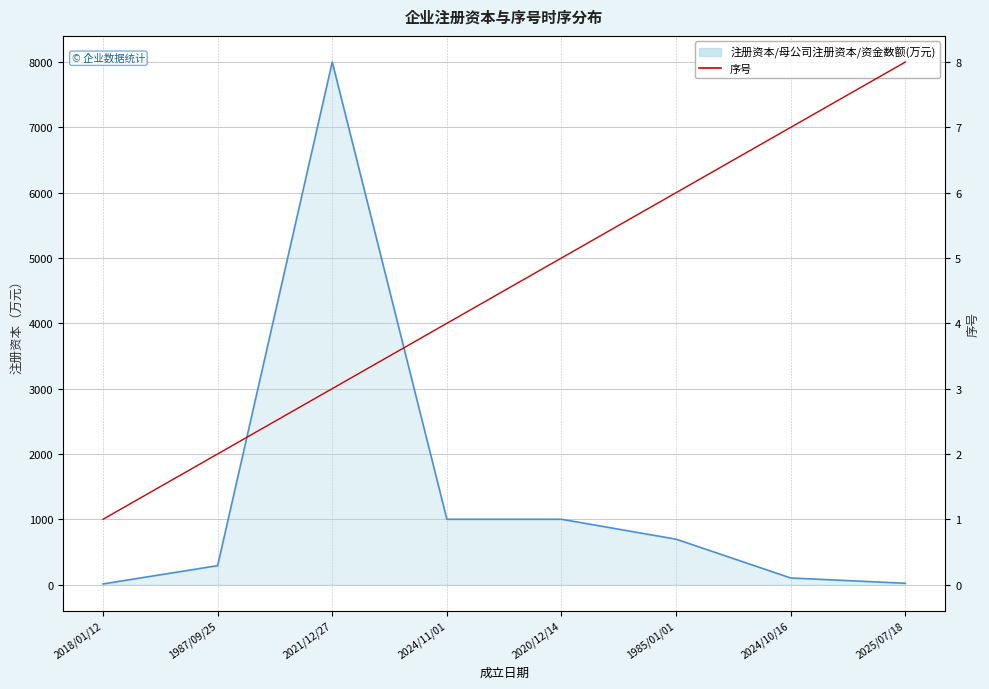

What is the label of the 6th point from the right?

2021/12/27